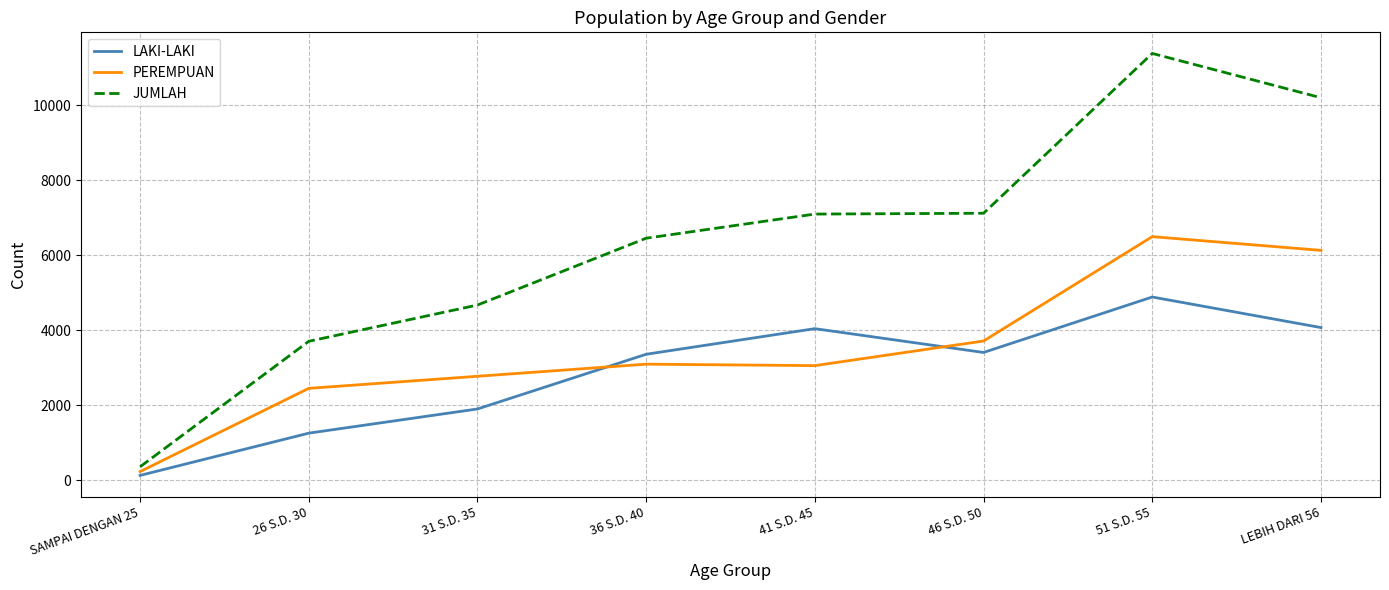

Does the chart have visible grid lines?

Yes